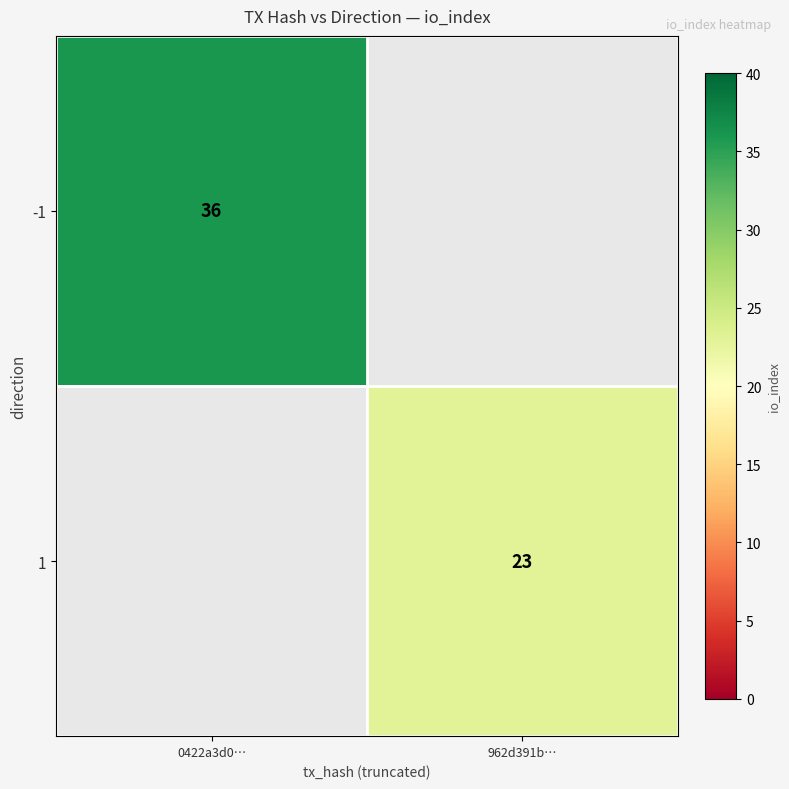

Is the value of 1 at 962d391b… greater than the value of -1 at 0422a3d0…?

No